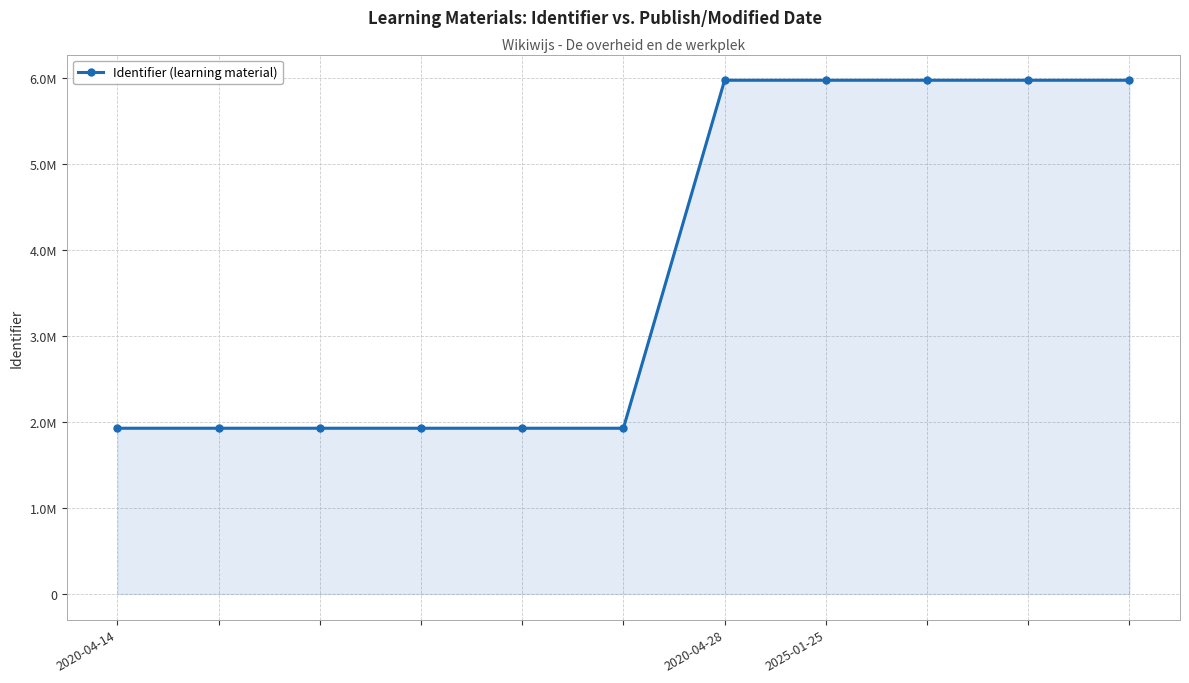

What is the sum of all values?

41439377